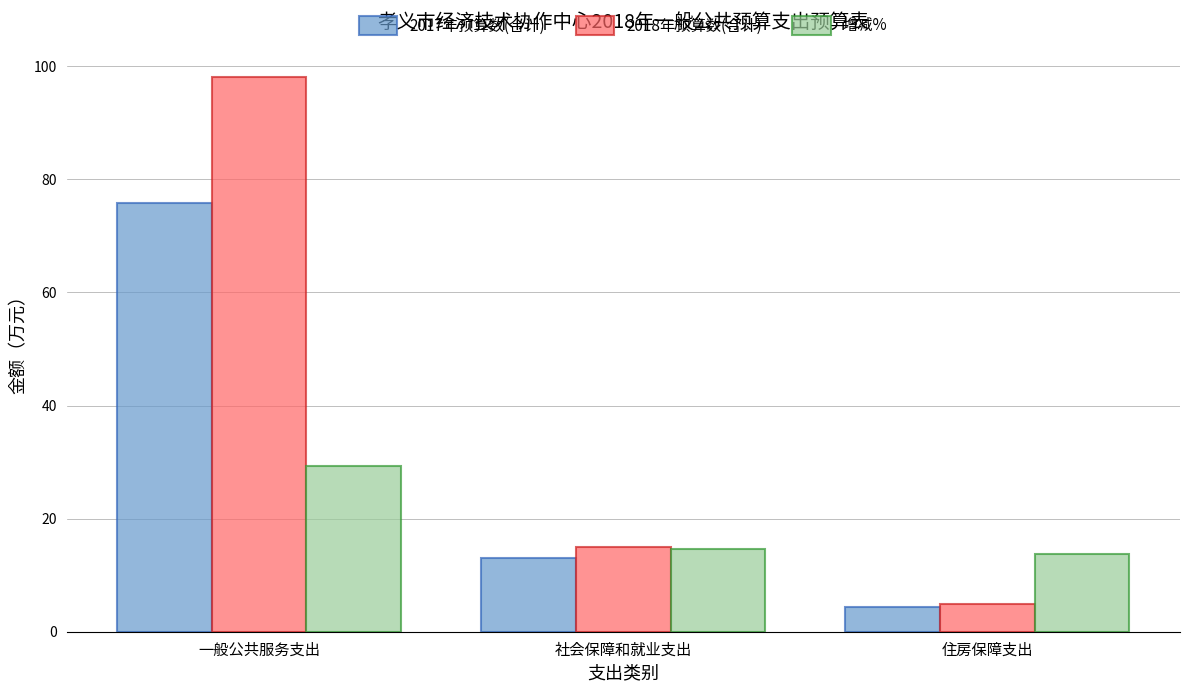

Rank the series by their maximum value, from highest to lowest.

2018年预算数(合计), 2017年预算数(合计), 增减%